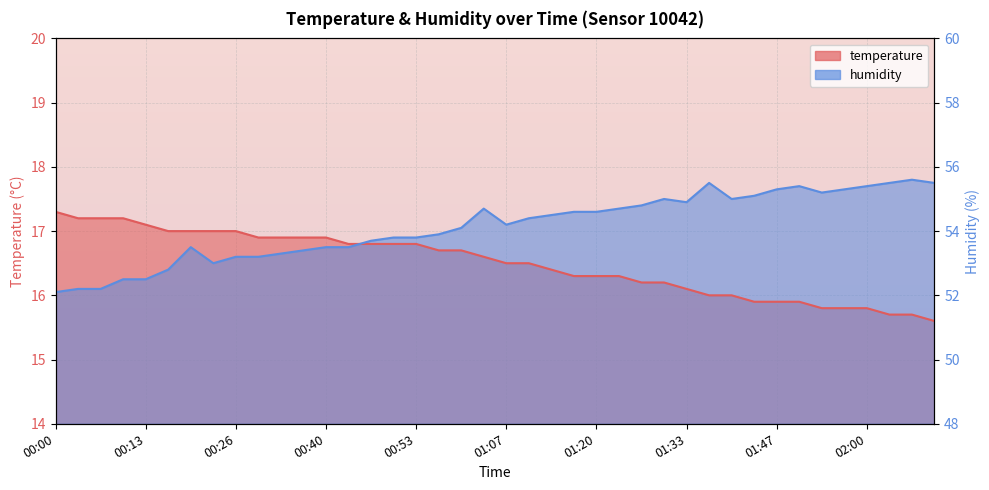

What is the label of the 23rd point from the right?

00:57